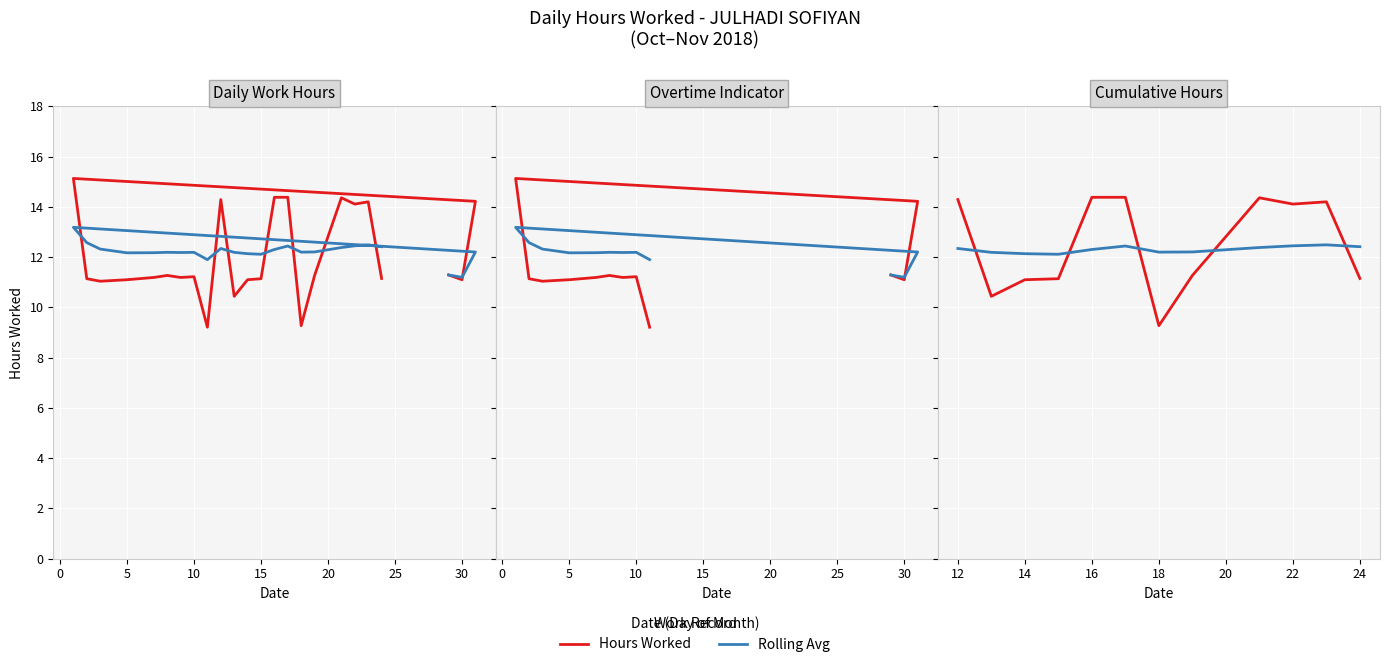

Which series has the largest total across all categories?

Hours Worked